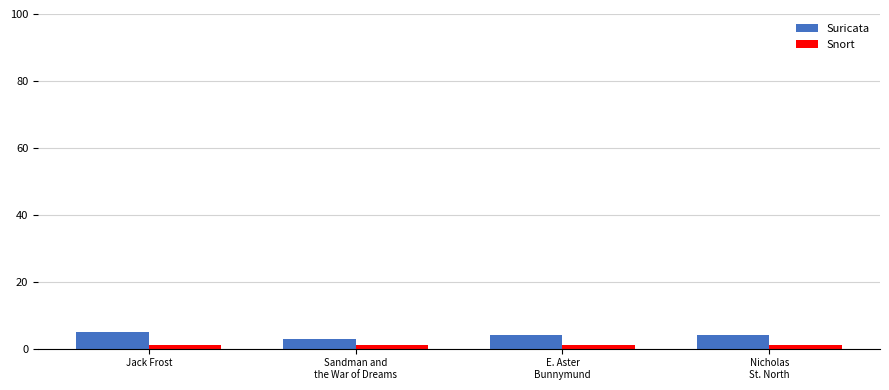

What is the label of the 4th bar from the left?

Nicholas
St. North